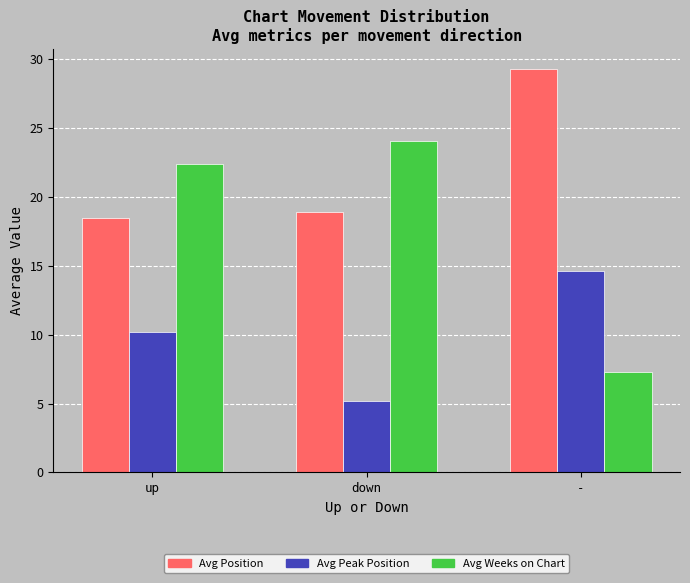

What is the difference between the highest and lowest values at -?

22.0